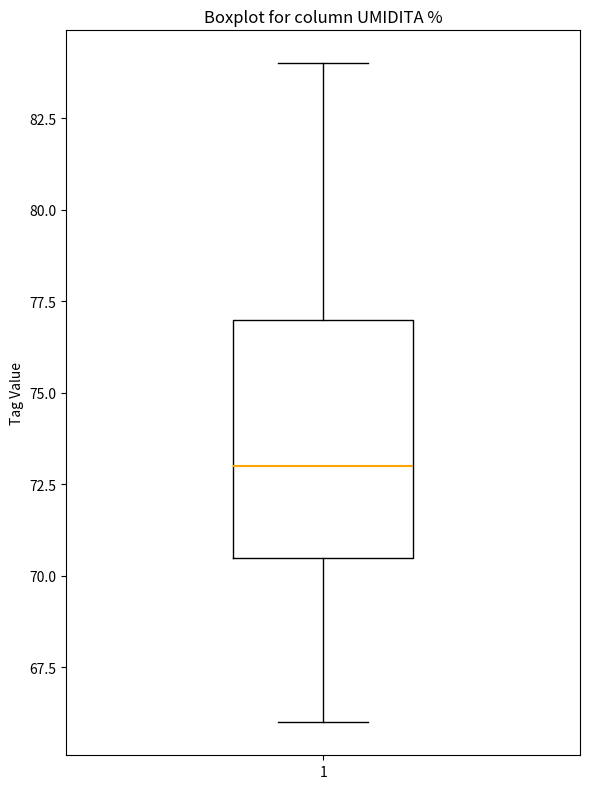

Where is the upper edge of the box at x = 1 on the y-axis? The values are not printed on the chart, so give them approximately, as read against the axis.

77.0